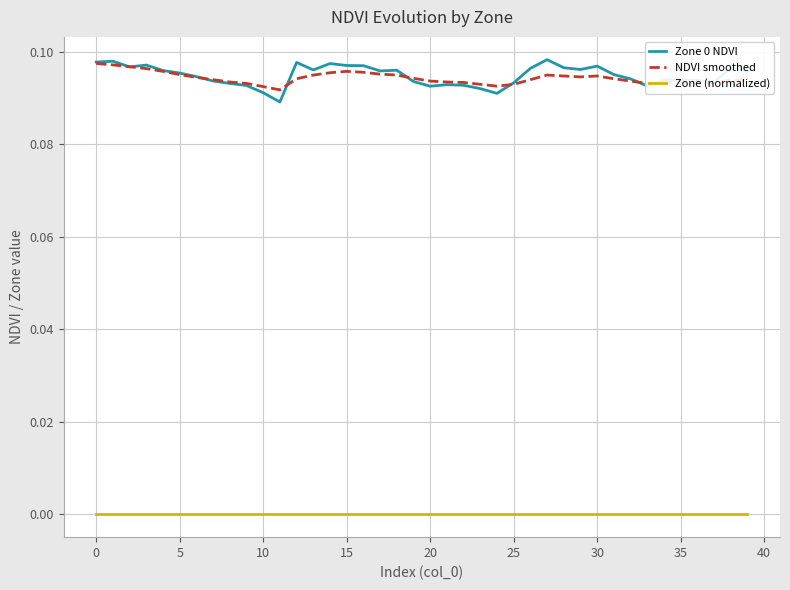

Which series has the widest spread of values?

Zone 0 NDVI